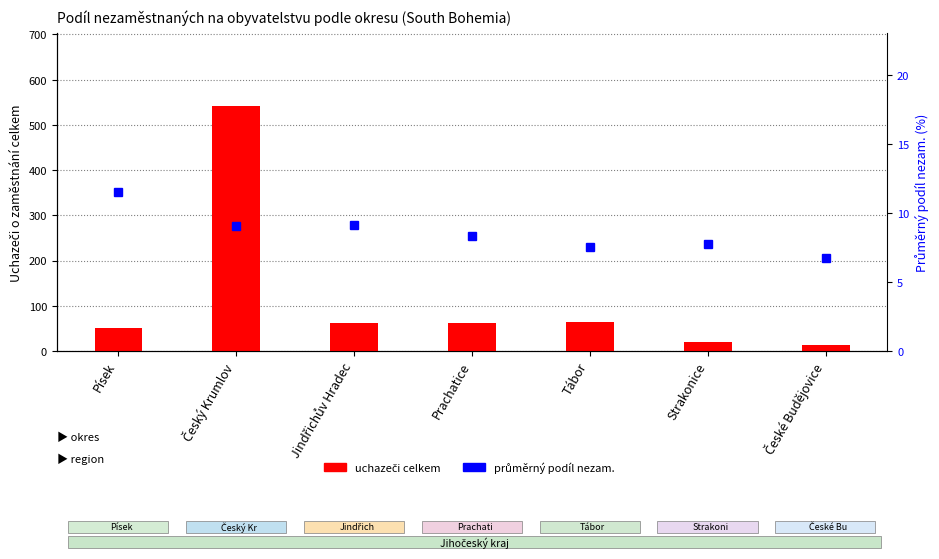

Which category has the highest value across all series?

Český Krumlov